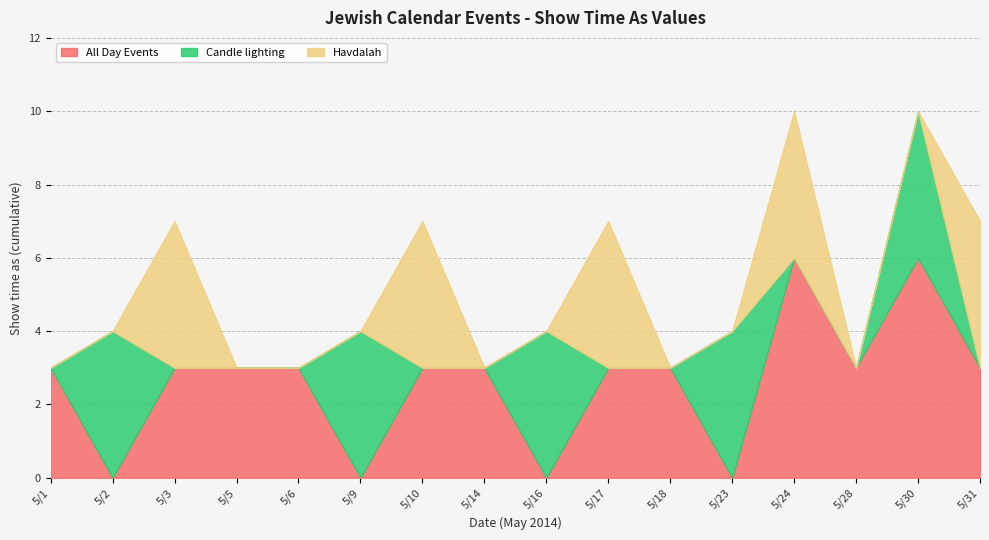

True or false: Havdalah has more than 2 points higher than both neighbors.

True